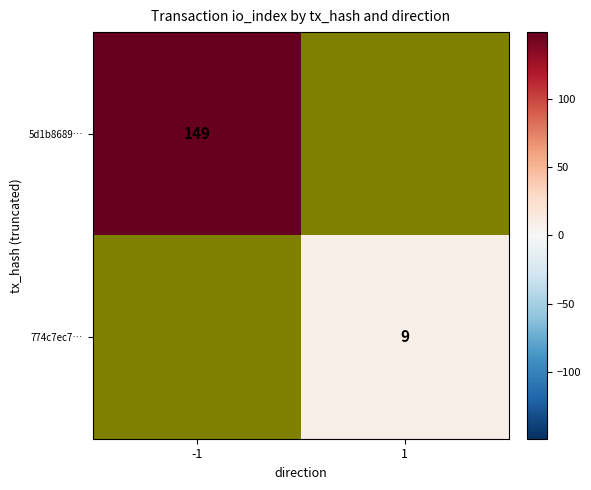

Is the value of 5d1b8689… at -1 greater than the value of 774c7ec7… at 1?

Yes